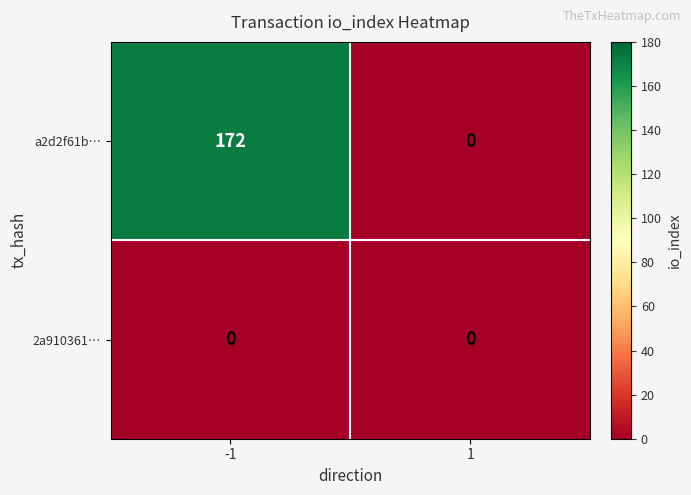

What is the maximum value shown in the chart?

172